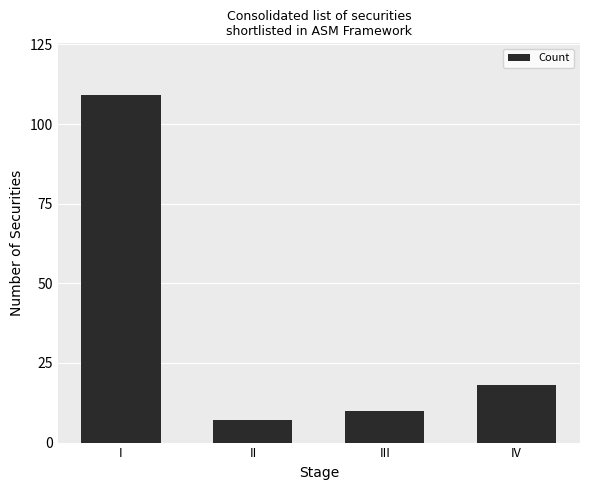

What is the smallest value displayed?

7